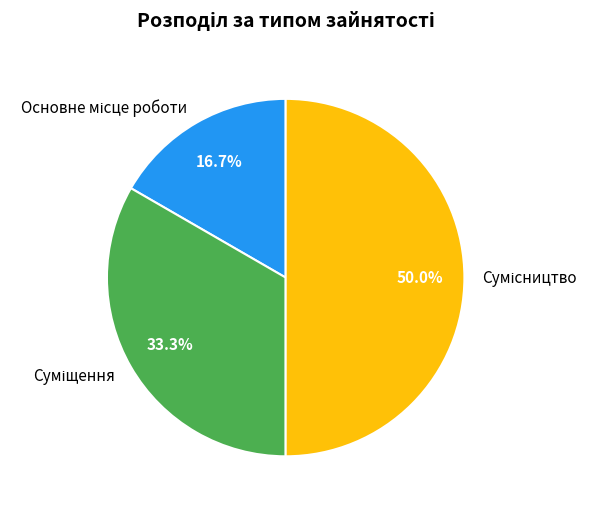

Which slice is the largest?

Сумісництво